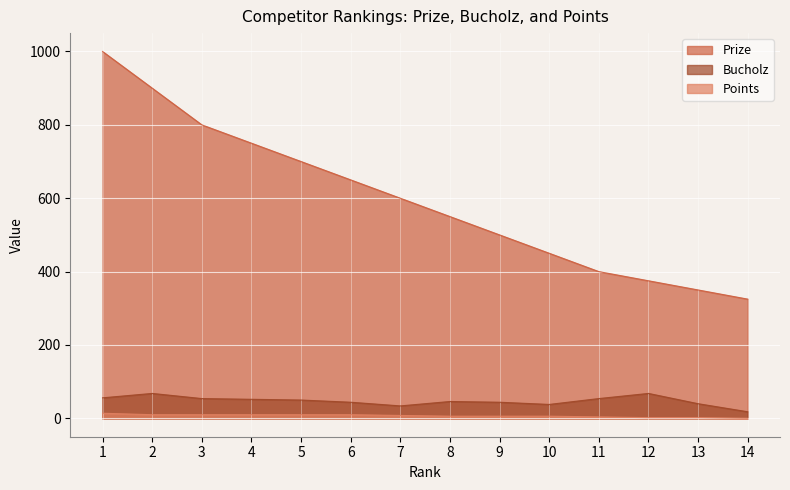

What are all the series names shown in the legend?

Prize, Bucholz, Points